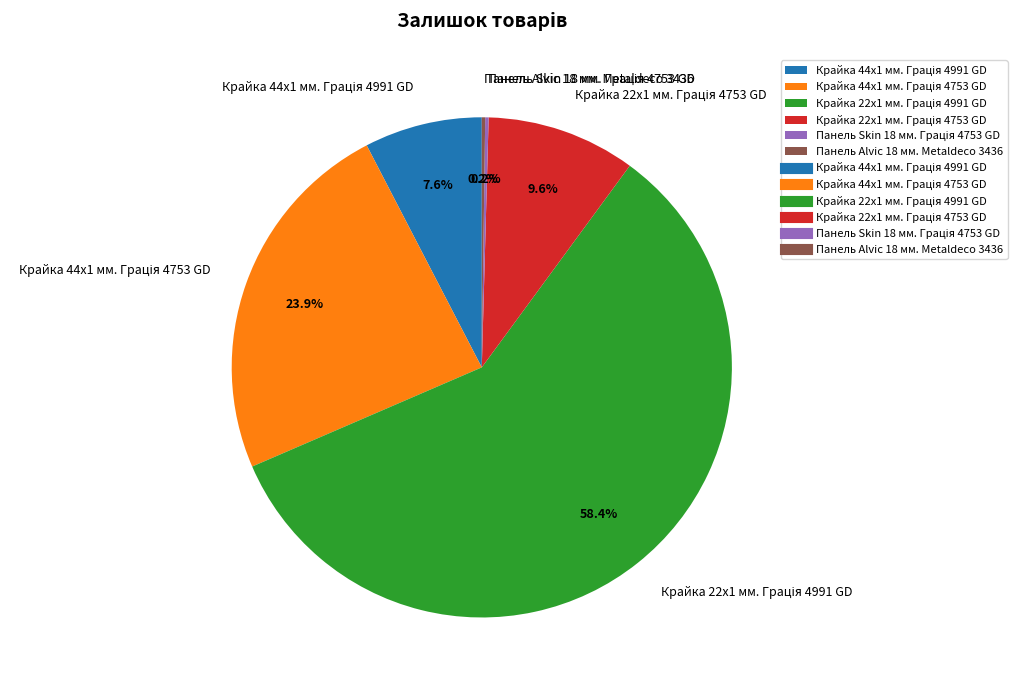

Is there any slice that represents more than half of the pie?

Yes